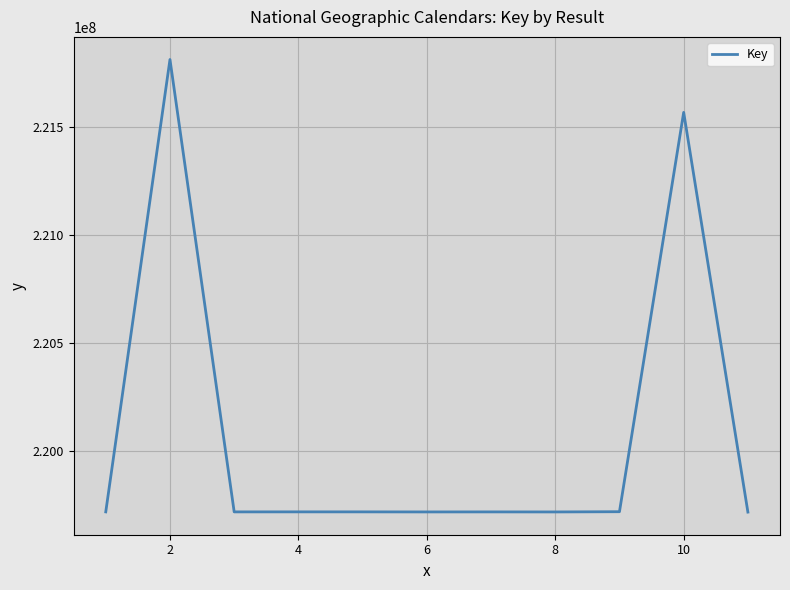

What is the greatest value displayed?

221812726